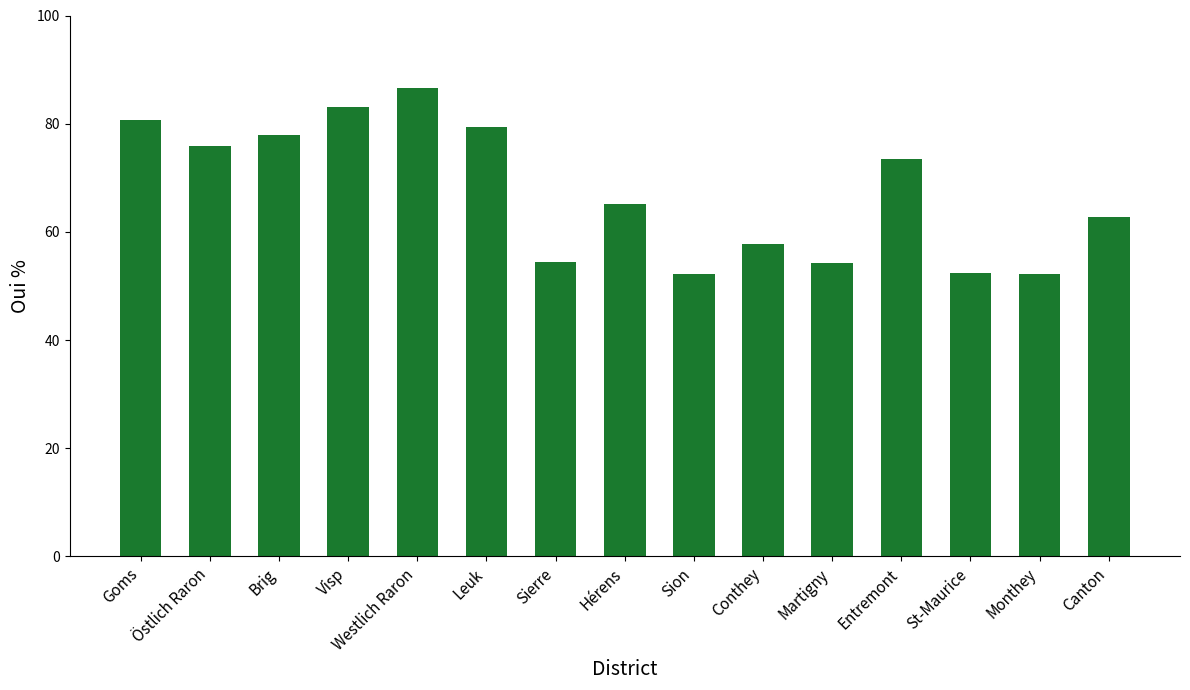

What is the smallest value displayed?

52.2